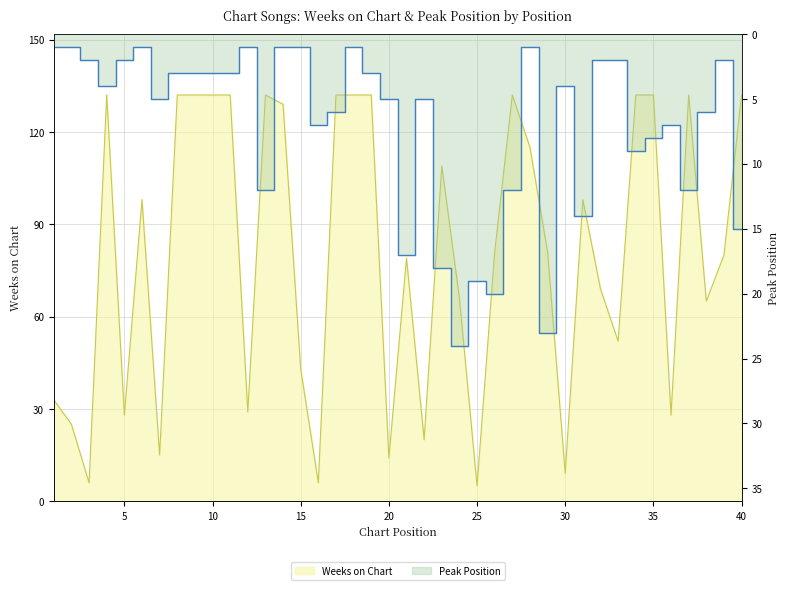

What is the value of the Peak Position point at the 24th from the left?

24